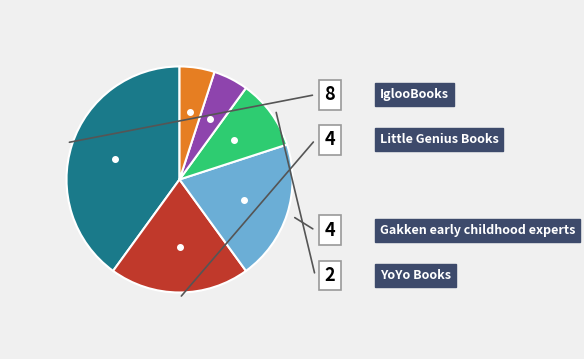

Does any single category account for the majority?

No